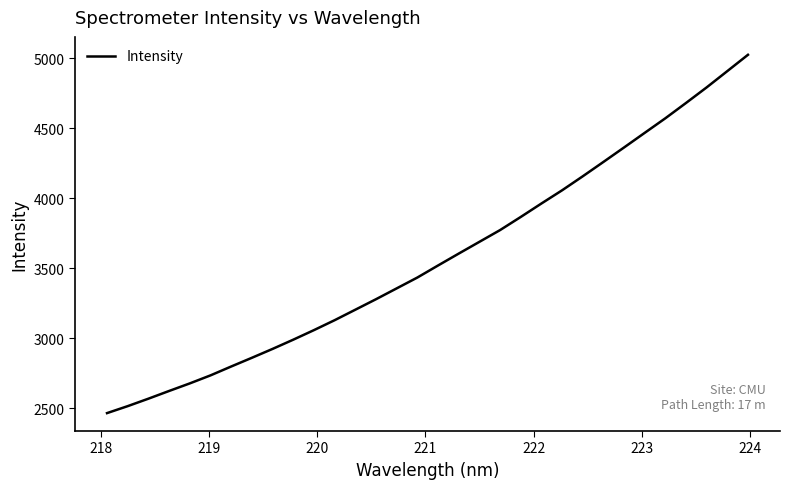

What is the difference between the maximum and minimum values?

2559.5